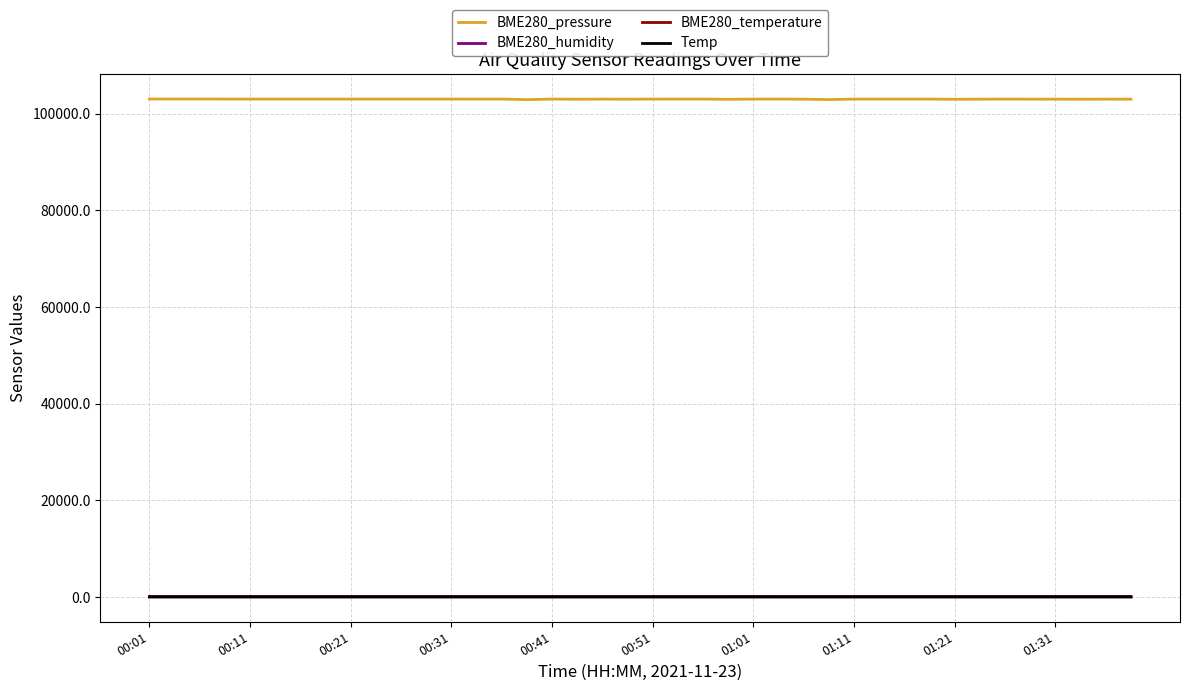

Which series has the largest range (max minus min)?

BME280_pressure